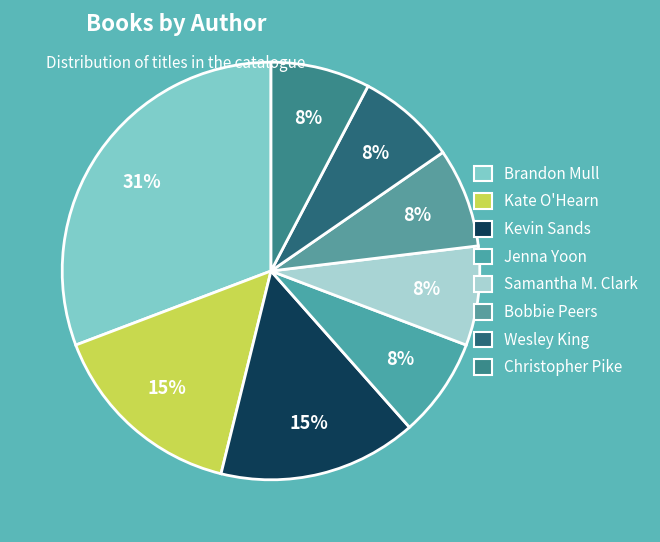

How many slices are in this pie chart?

8